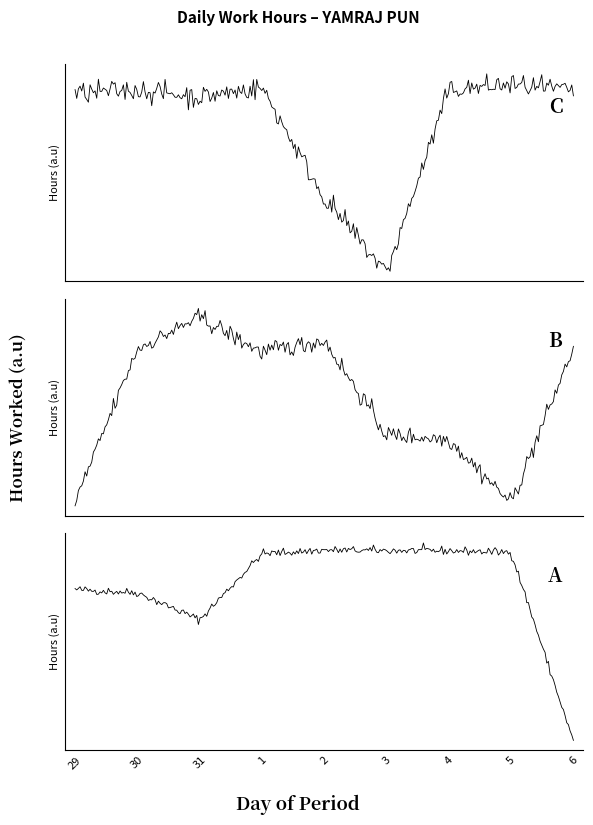

Which category has the lowest value across all series?

6